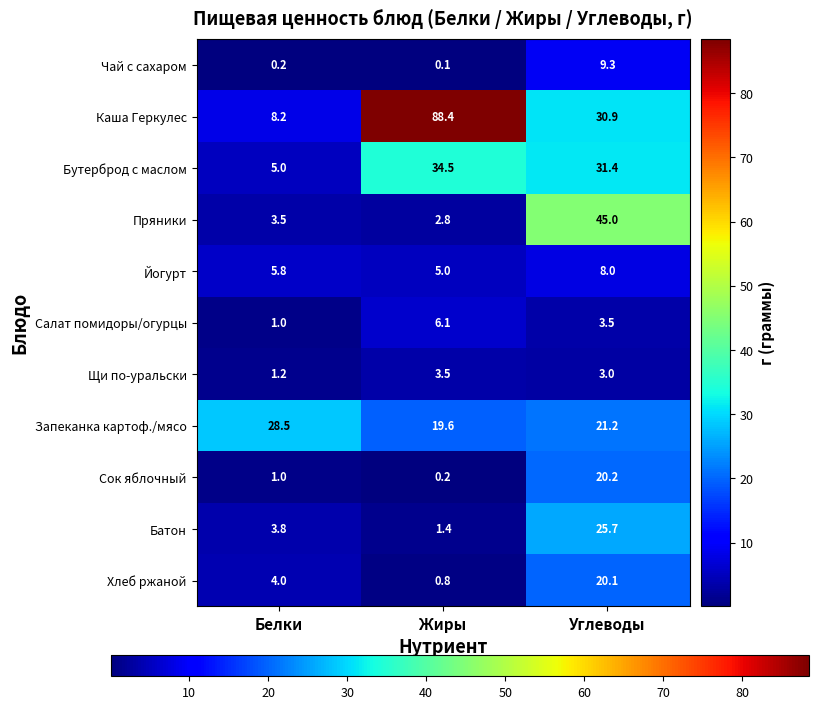

True or false: Салат помидоры/огурцы has a value of 0.5 at Белки.

False